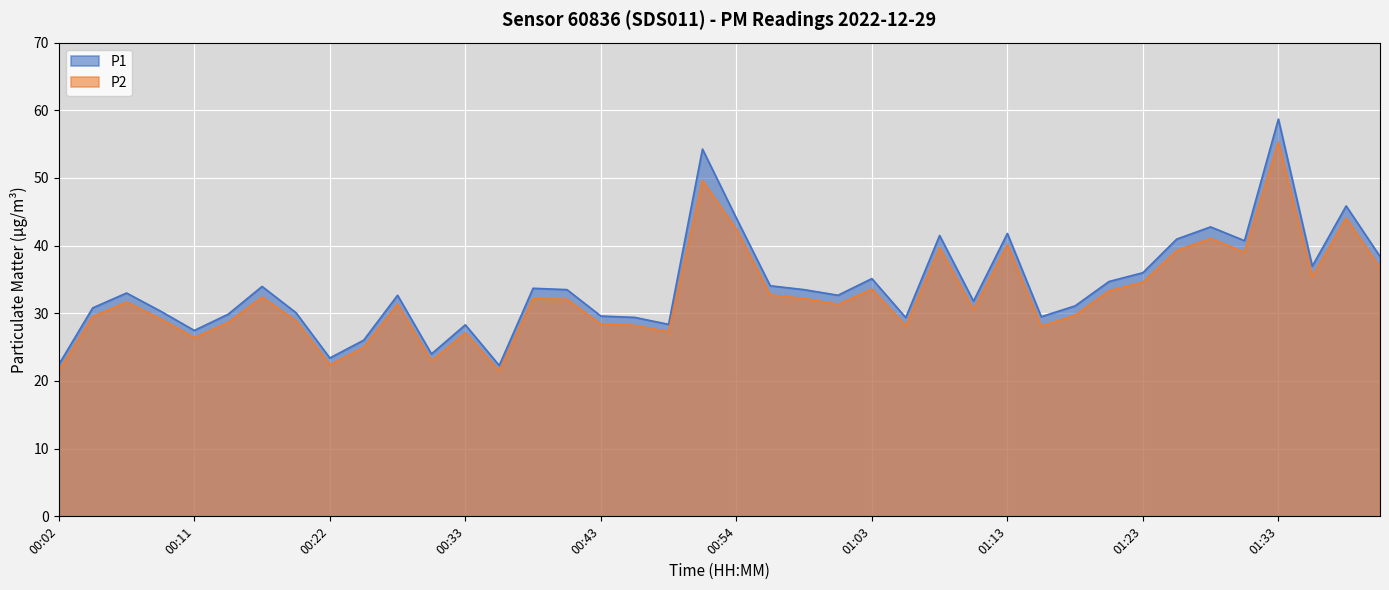

What is the difference between the P1 values at 00:48 and 01:11?

3.4